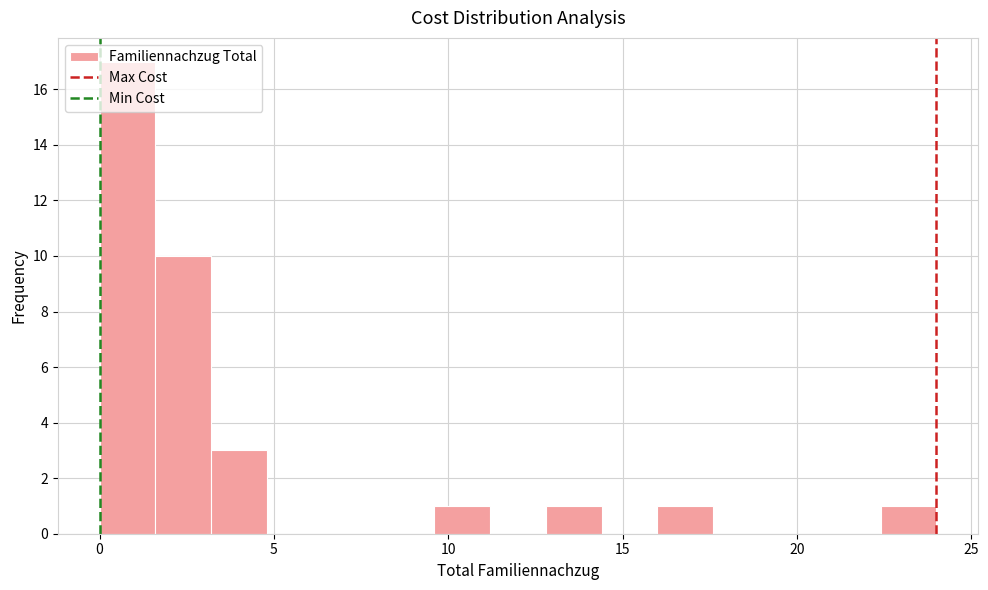

Around what value on the x-axis is the tallest bar? Give the approximate position of its centre, as read against the axis.

1.0